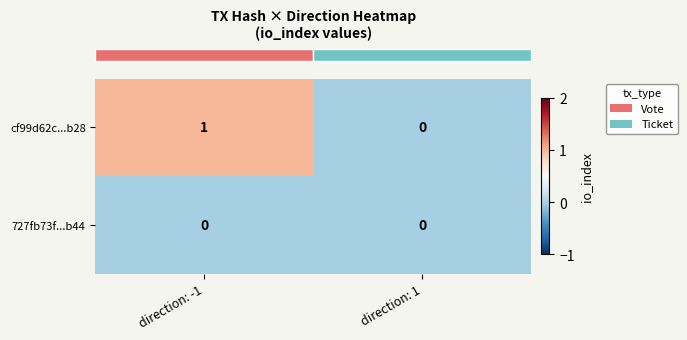

Reading right to left, extract all data points from this chart.

cf99d62c...b28: 0	1
727fb73f...b44: 0	0